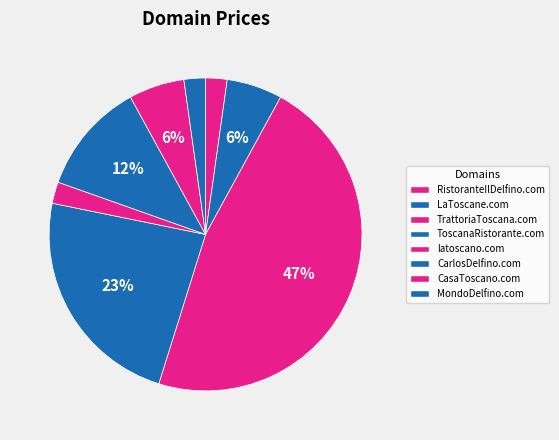

The CarlosDelfino.com slice represents 18% of the pie. True or false?

False